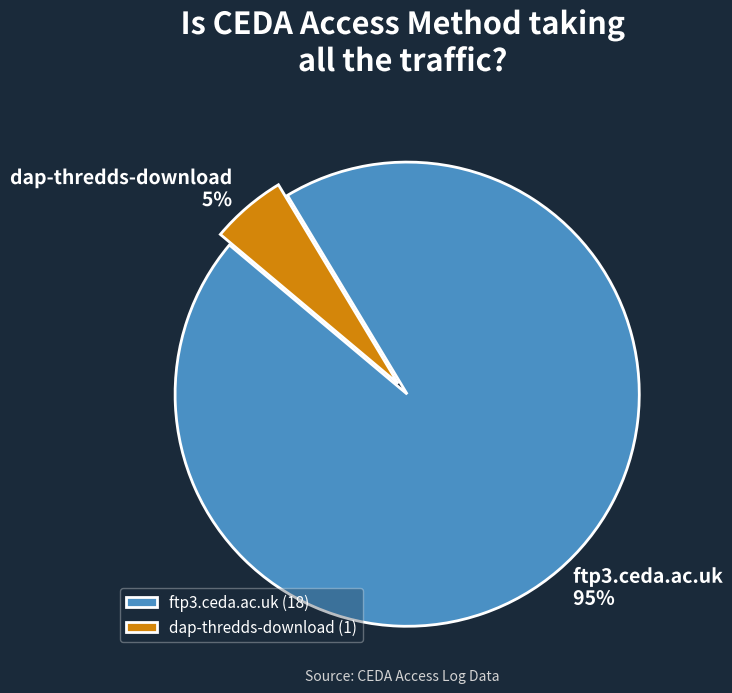

Is there a majority slice in this chart?

Yes